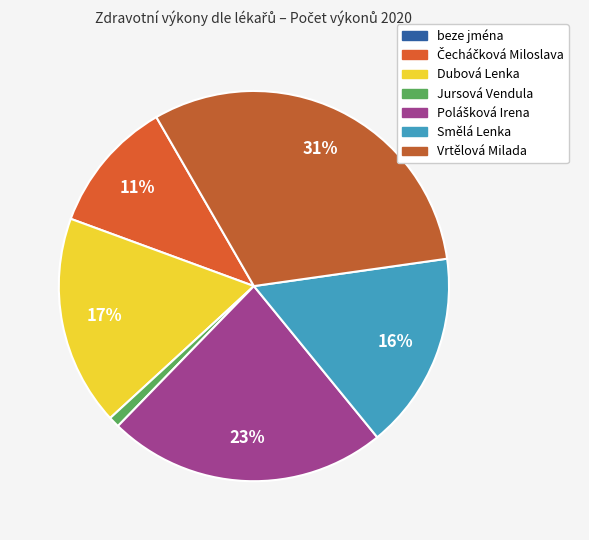

Rank the categories by value from lowest to highest.

beze jména, Jursová Vendula, Čecháčková Miloslava, Smělá Lenka, Dubová Lenka, Polášková Irena, Vrtělová Milada